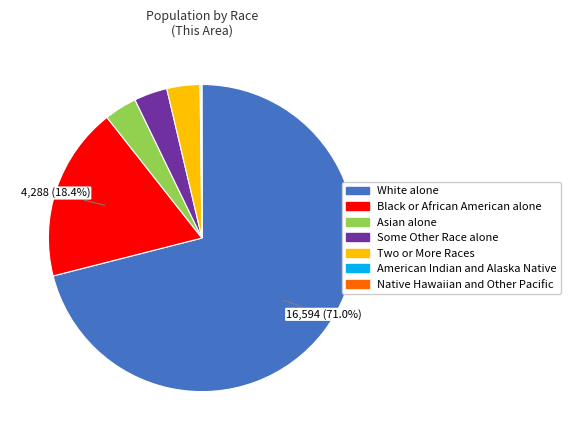

Which slice is the largest?

White alone